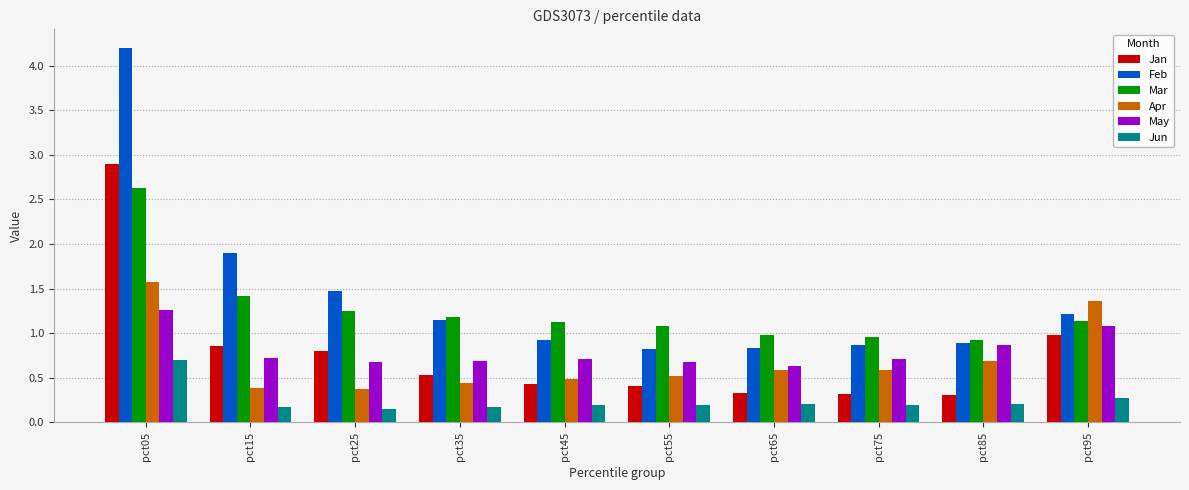

Is it true that Jan equals 1.0 at pct95?

True